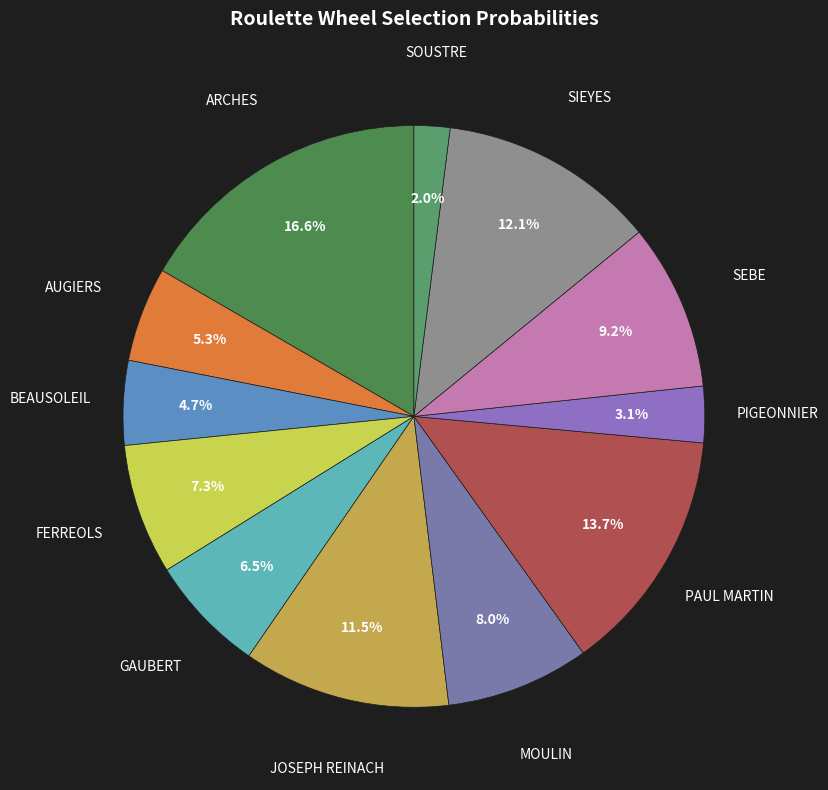

Does any single category account for the majority?

No